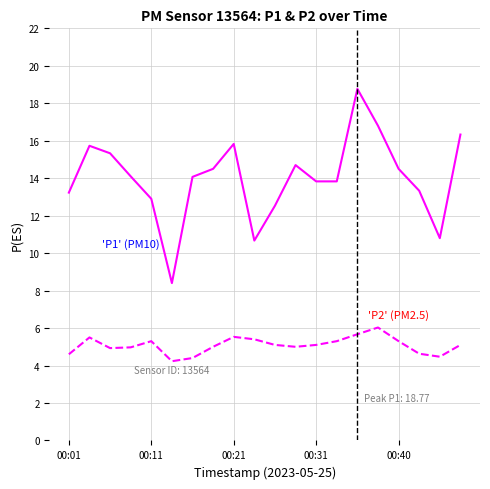

What is the maximum value shown in the chart?

18.8